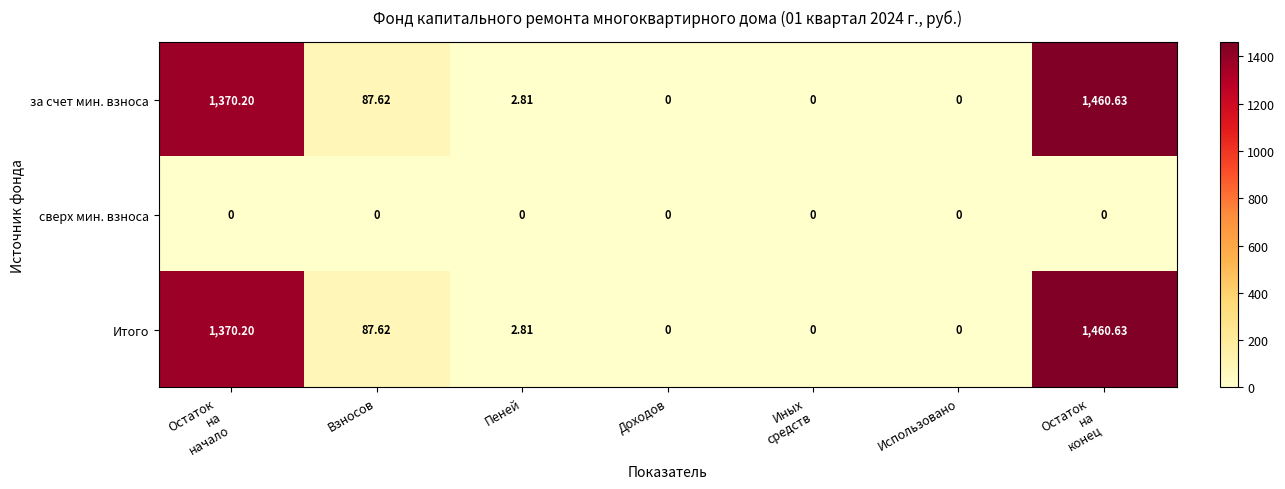

What is the total value across all series at Остаток
на
конец?

2921.3